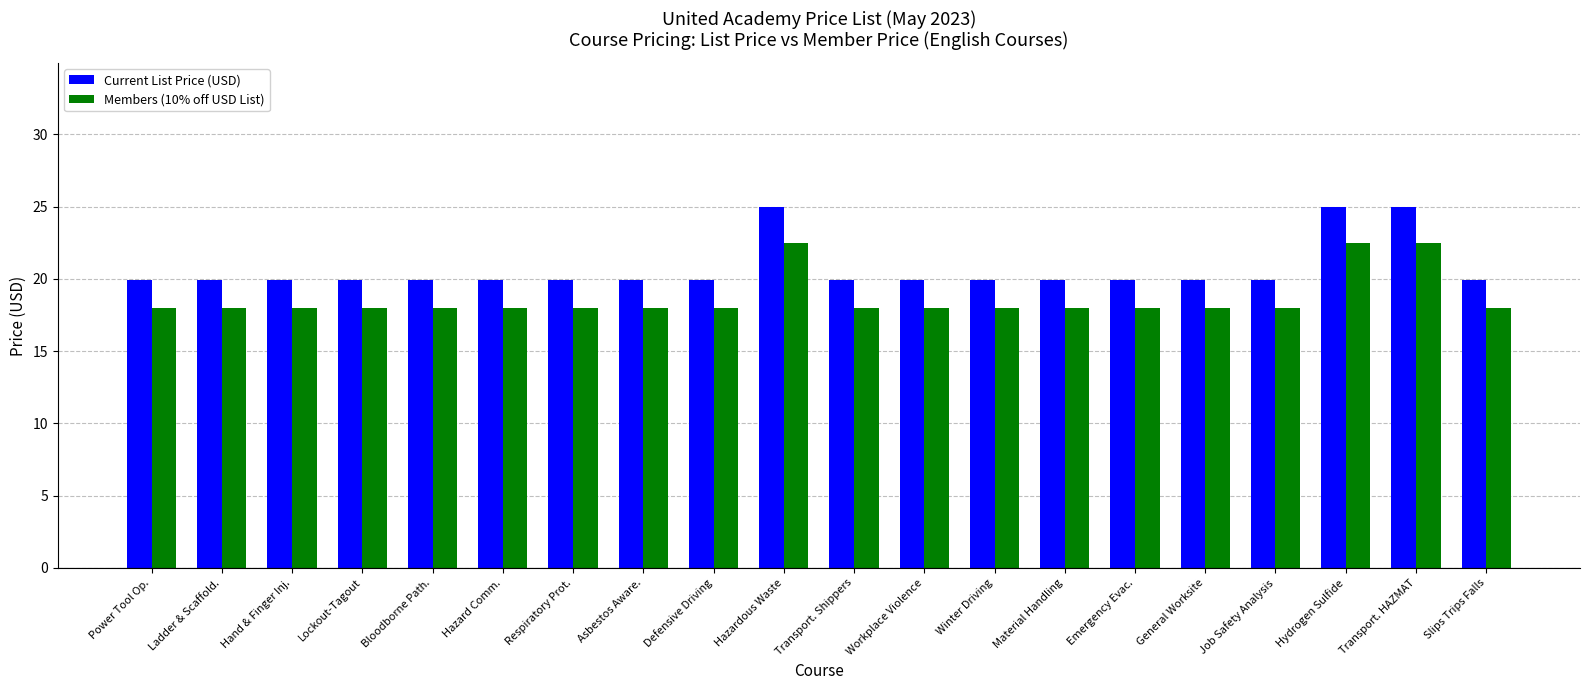

What is the highest value of the Members (10% off USD List) series?

22.5